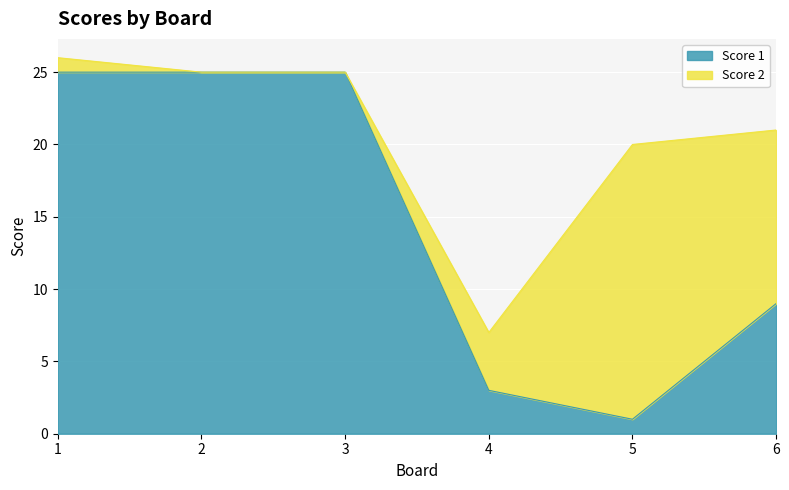

What is the smallest value displayed?

1